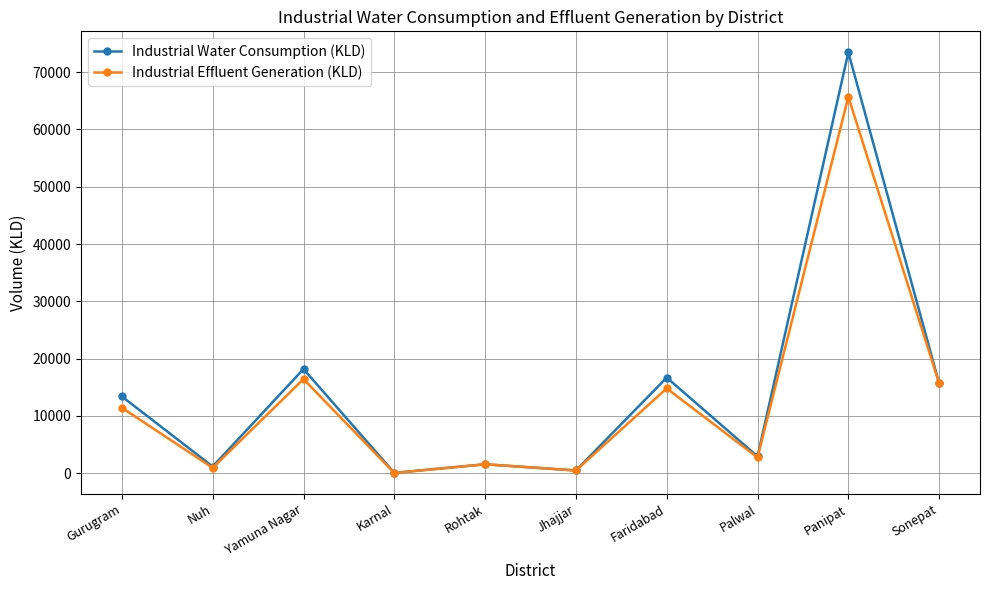

Does the chart have visible grid lines?

Yes